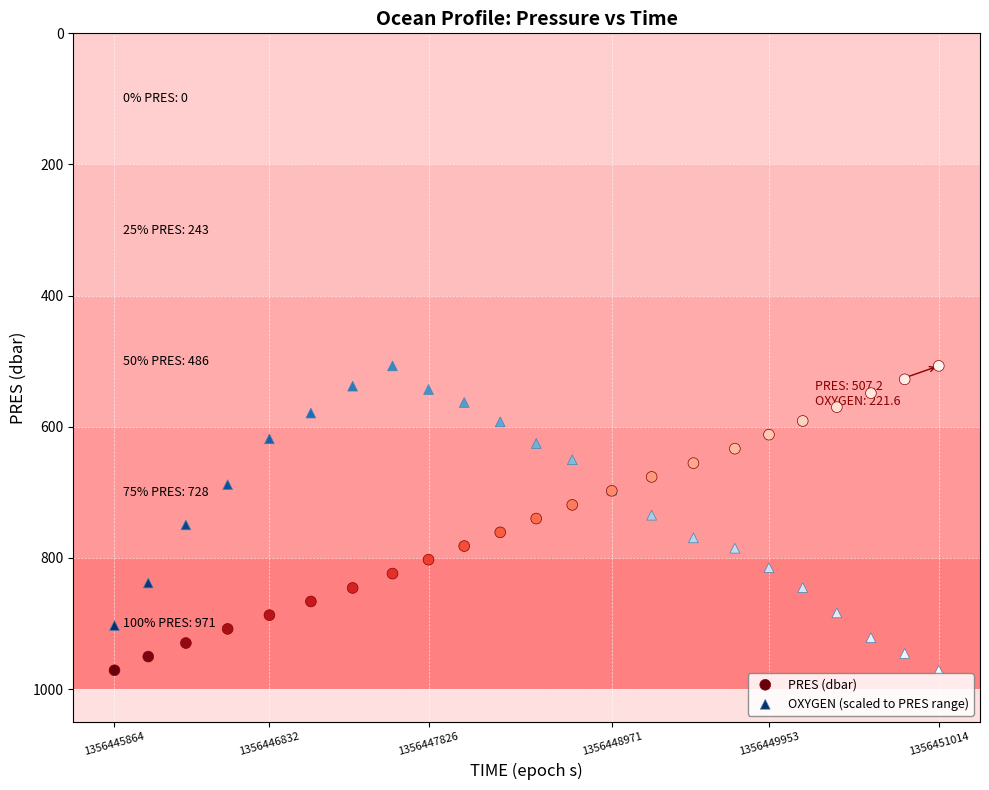

What are all the series names shown in the legend?

PRES (dbar), OXYGEN (scaled to PRES range)